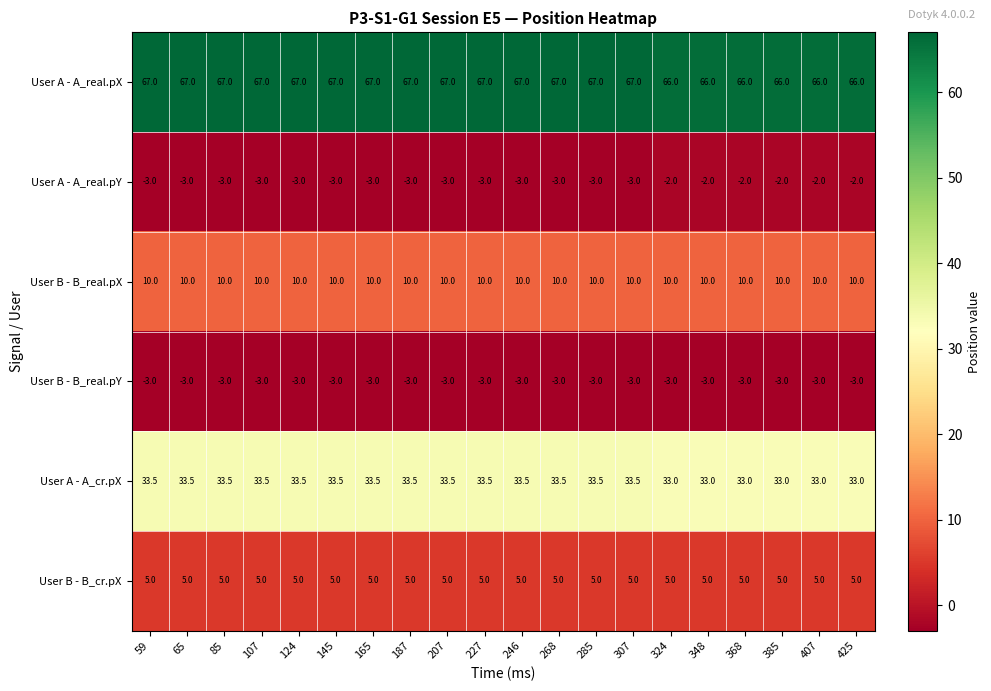

True or false: User A - A_cr.pX has a value of 56.2 at 227.

False